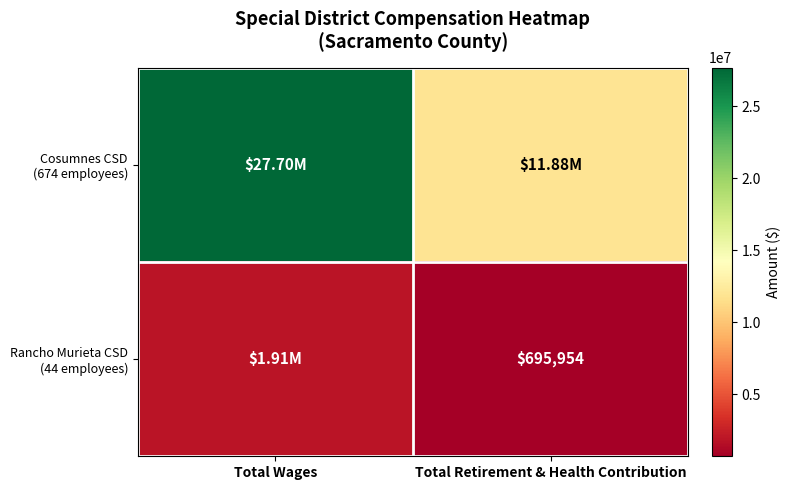

Which series has the widest spread of values?

Cosumnes CSD (674 employees)